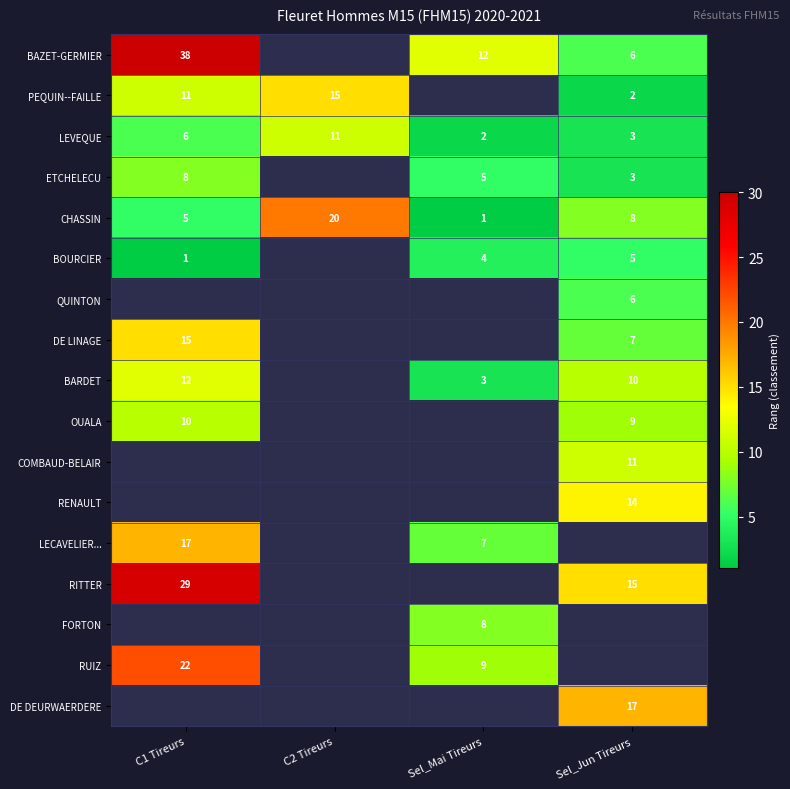

List the labels in order of LEVEQUE value, smallest first.

Sel_Mai Tireurs, Sel_Jun Tireurs, C1 Tireurs, C2 Tireurs